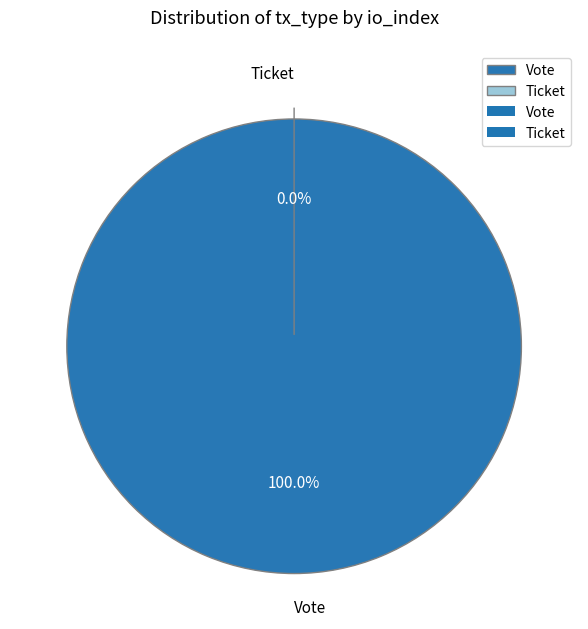

The Vote slice represents 100% of the pie. True or false?

True